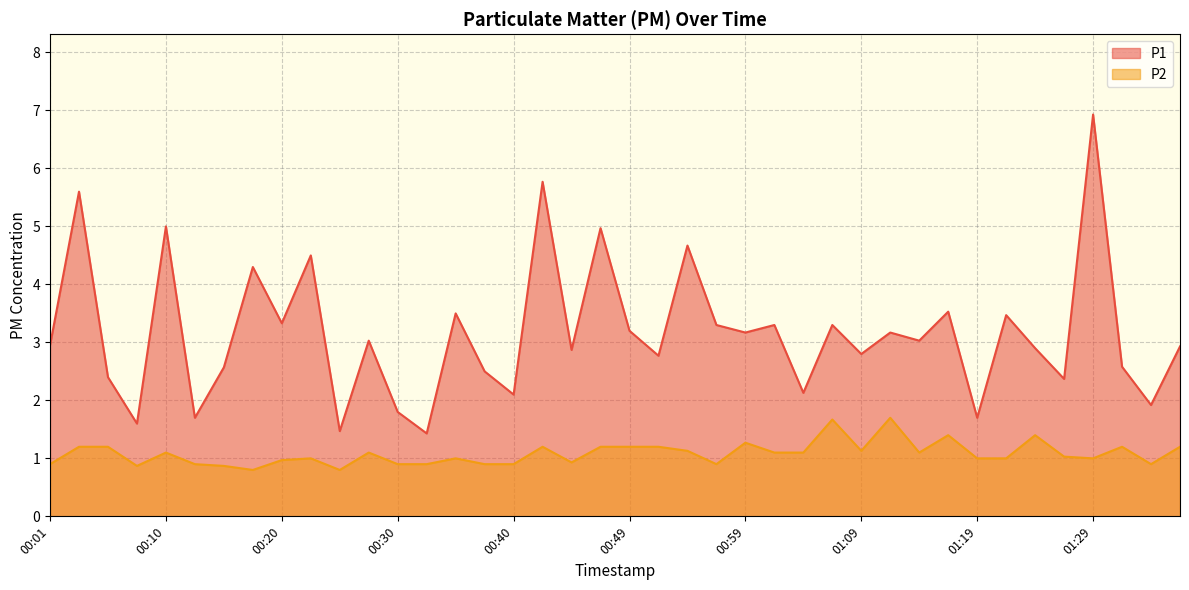

At which category is the sum across all series the highest?

01:29